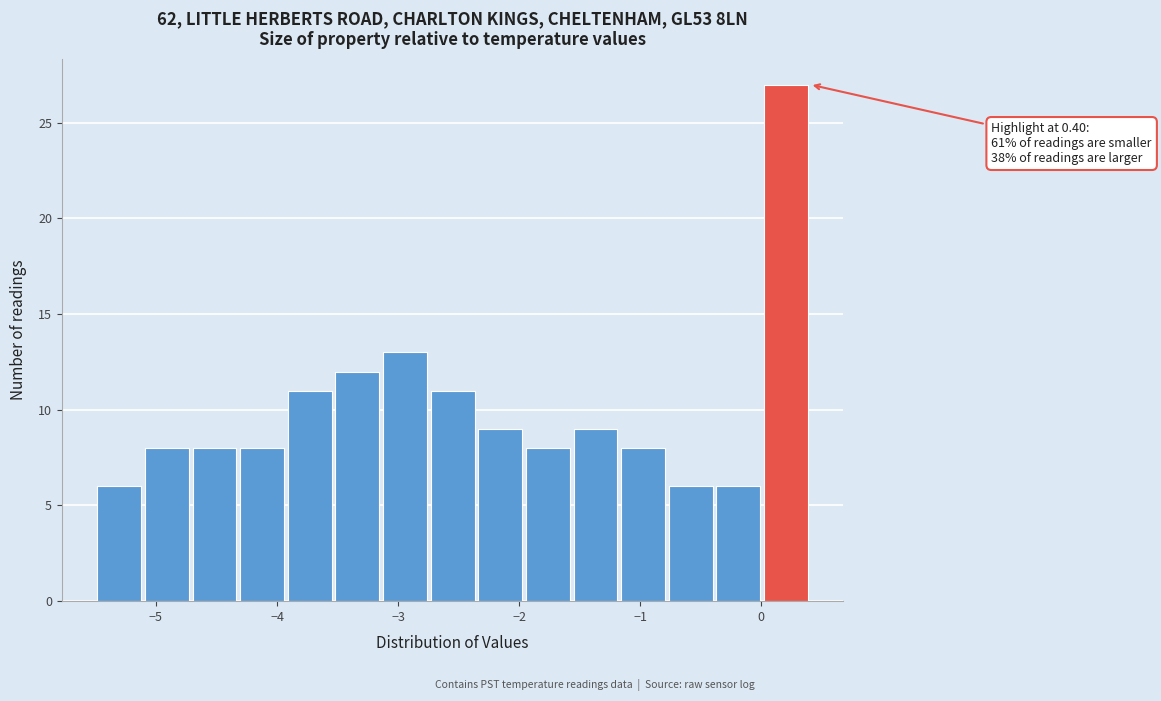

Around what value on the x-axis is the tallest bar? Give the approximate position of its centre, as read against the axis.

0.2